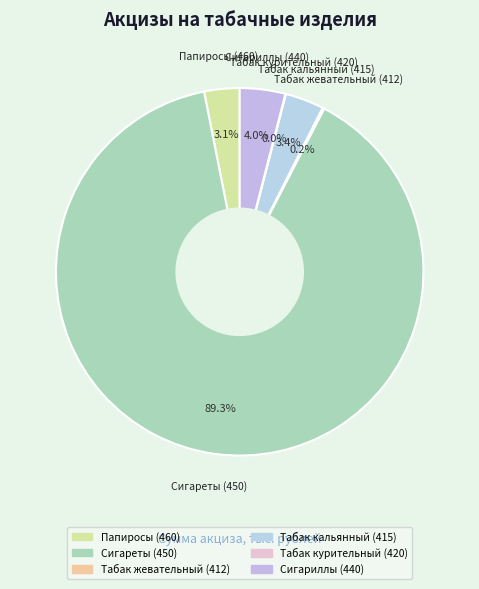

To the nearest percent, what is the combined percentage of Папиросы (460) and Табак кальянный (415)?

7%